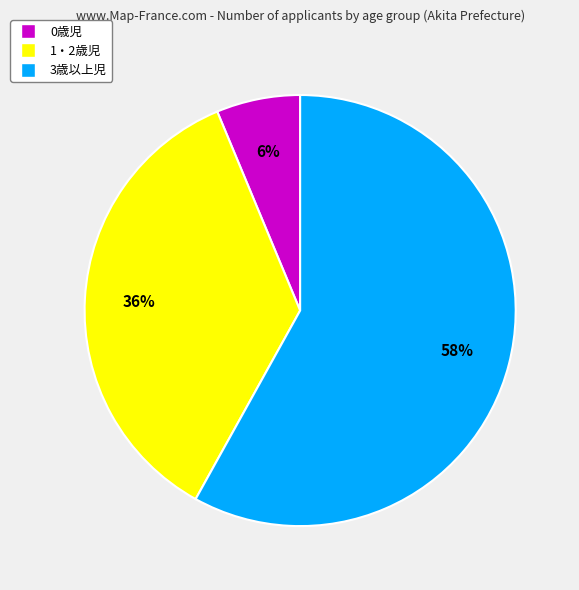

Which has a higher value, 0歳児 or 3歳以上児?

3歳以上児